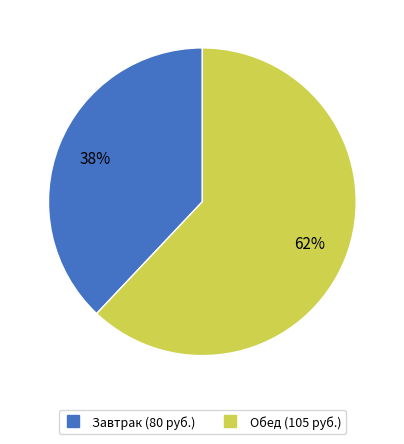

Approximately how many times larger is the value at Завтрак (80 руб.) compared to Обед (105 руб.)?

0.6